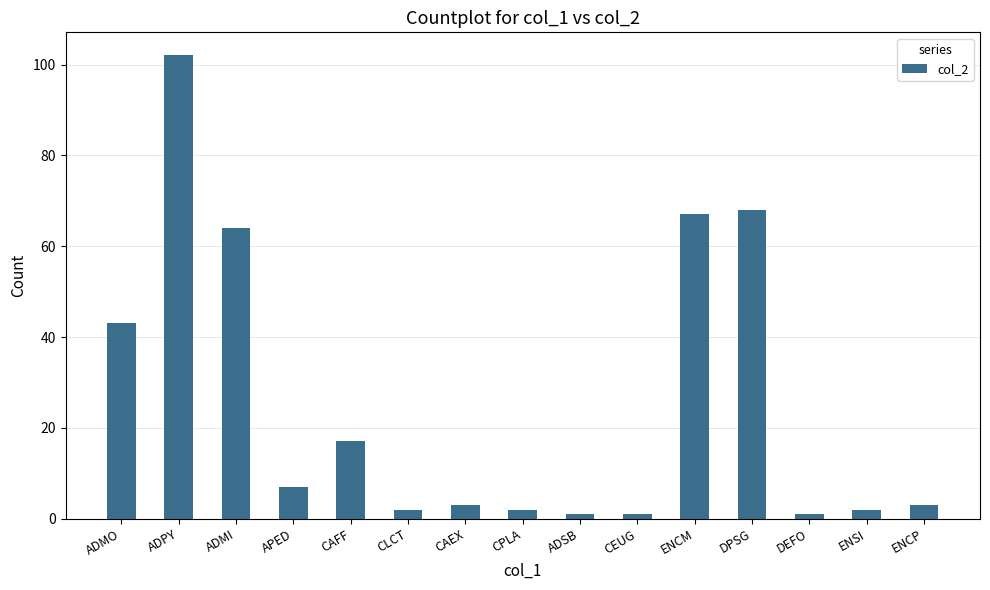

What is the difference between the values at ADSB and DPSG?

67